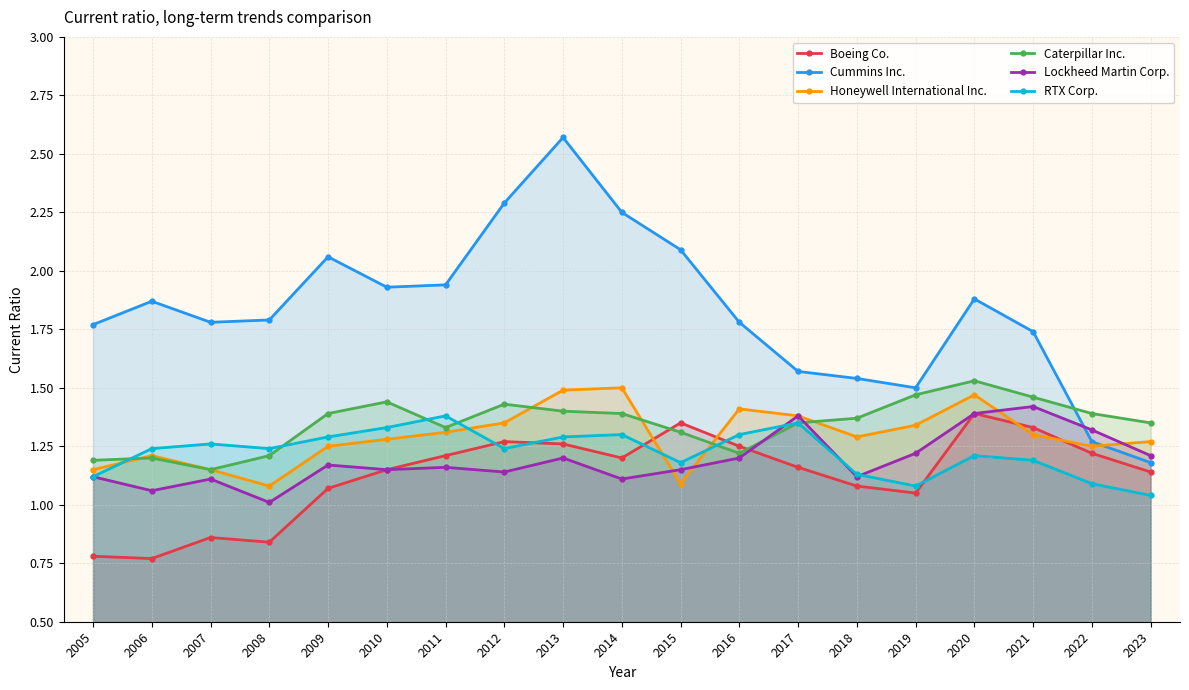

Is the value of Honeywell International Inc. at 2011 greater than the value of Lockheed Martin Corp. at 2022?

No